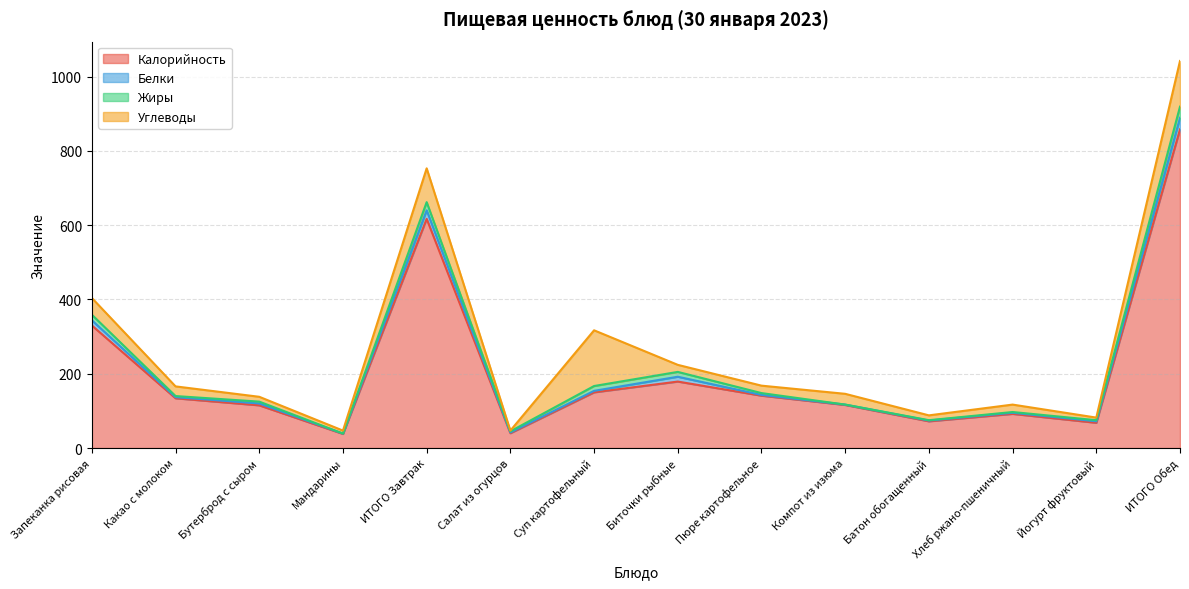

How many series are shown in this chart?

4